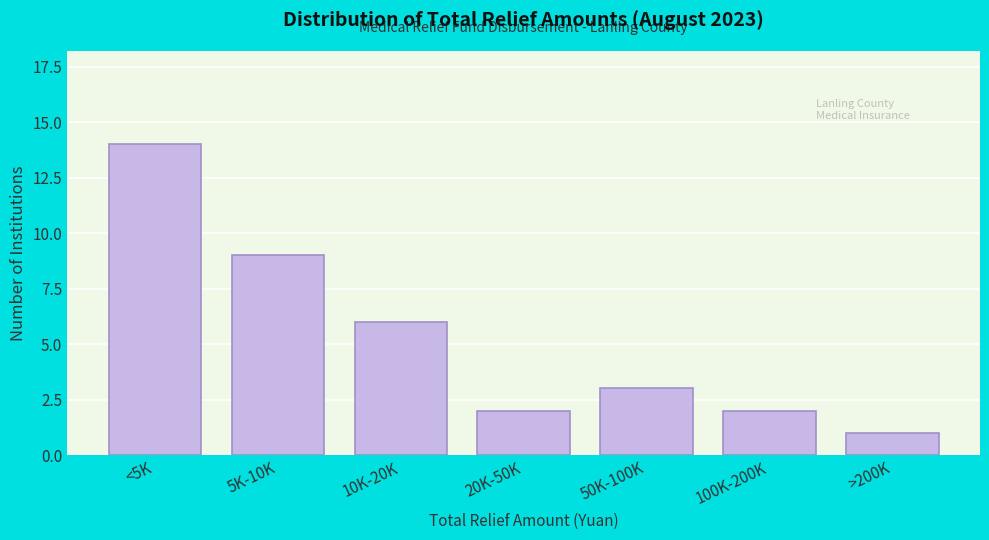

Reading right to left, transcribe all the data shown in this chart.

1	2	3	2	6	9	14